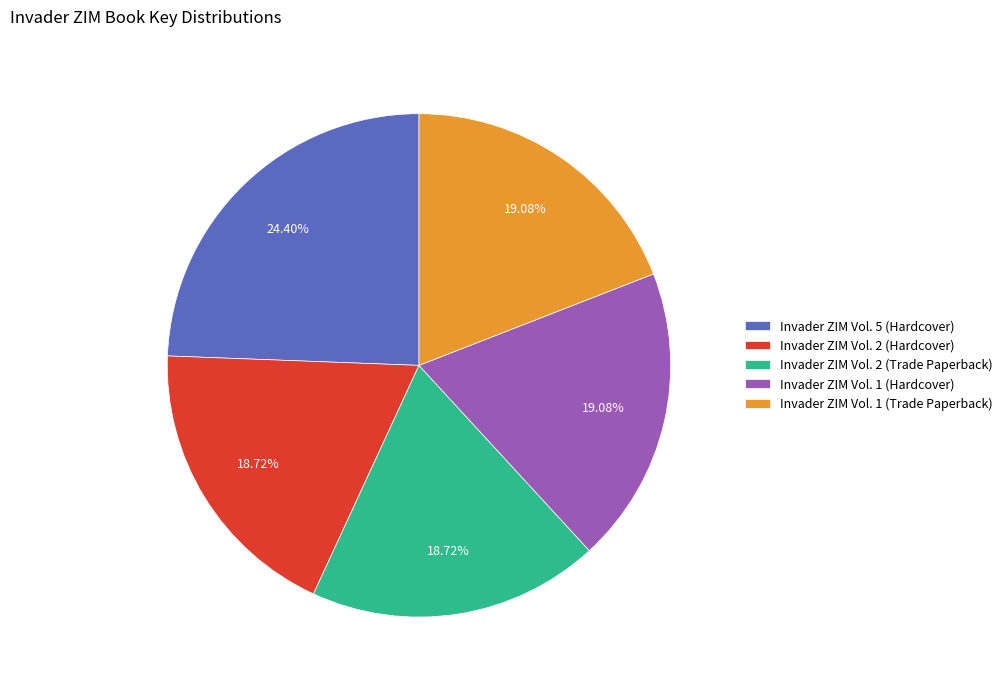

To the nearest percent, what percentage of the pie is Invader ZIM Vol. 5 (Hardcover)?

24%